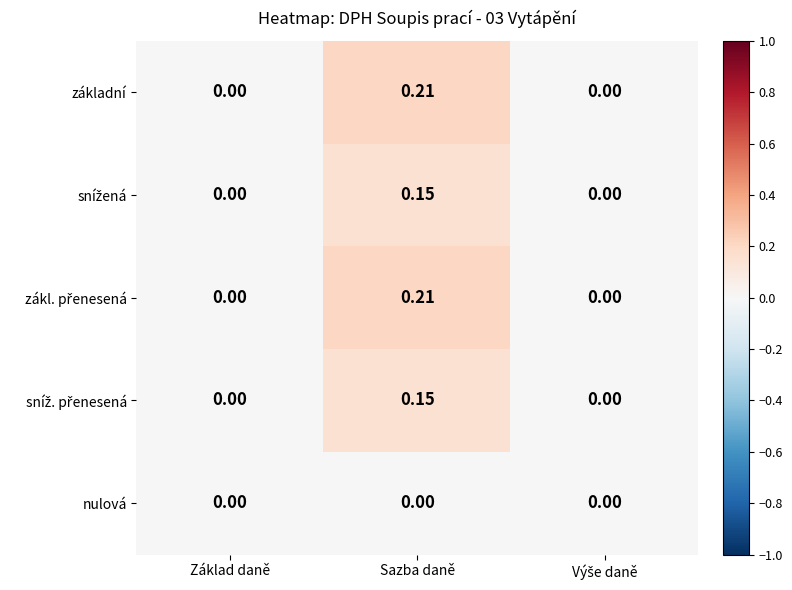

Which category has the highest value across all series?

Sazba daně